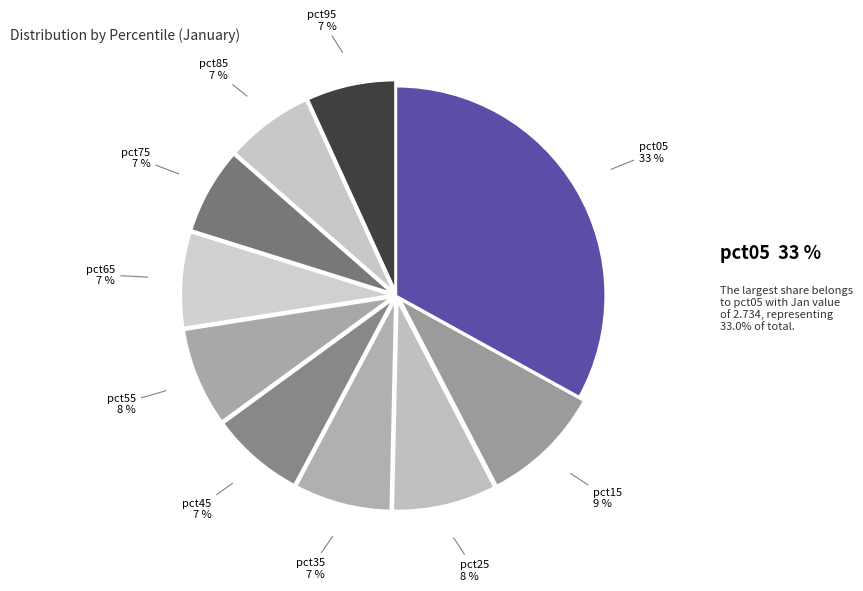

Do pct85 and pct65 together represent more than half of the pie?

No